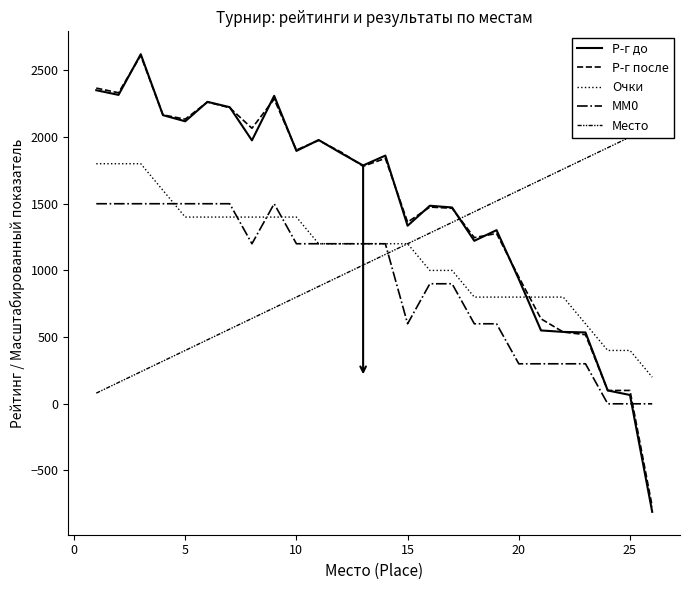

Reading right to left, transcribe all the data shown in this chart.

Р-г до: -810	66	100	535	539	550	935	1302	1222	1472	1485	1335	1861	1787	1880	1978	1896	2309	1975	2224	2264	2118	2164	2621	2316	2351
Р-г после: -770	100	100	518	538	637	951	1277	1246	1466	1475	1362	1840	1781	1888	1975	1903	2284	2066	2220	2262	2134	2166	2611	2332	2367
Очки: 200	400	400	600	800	800	800	800	800	1000	1000	1200	1200	1200	1200	1200	1400	1400	1400	1400	1400	1400	1600	1800	1800	1800
MM0: 0	0	0	300	300	300	300	600	600	900	900	600	1200	1200	1200	1200	1200	1500	1200	1500	1500	1500	1500	1500	1500	1500
Место: 2080	2000	1920	1840	1760	1680	1600	1520	1440	1360	1280	1200	1120	1040	960	880	800	720	640	560	480	400	320	240	160	80